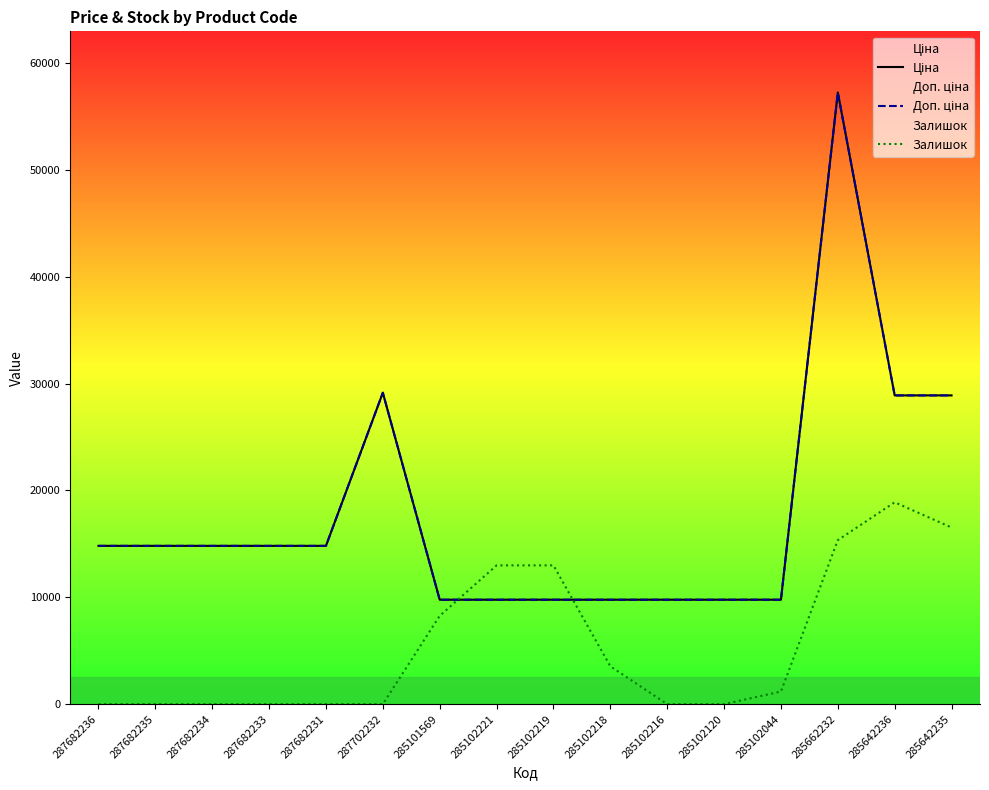

At how many categories does at least one series exceed 29134?

2